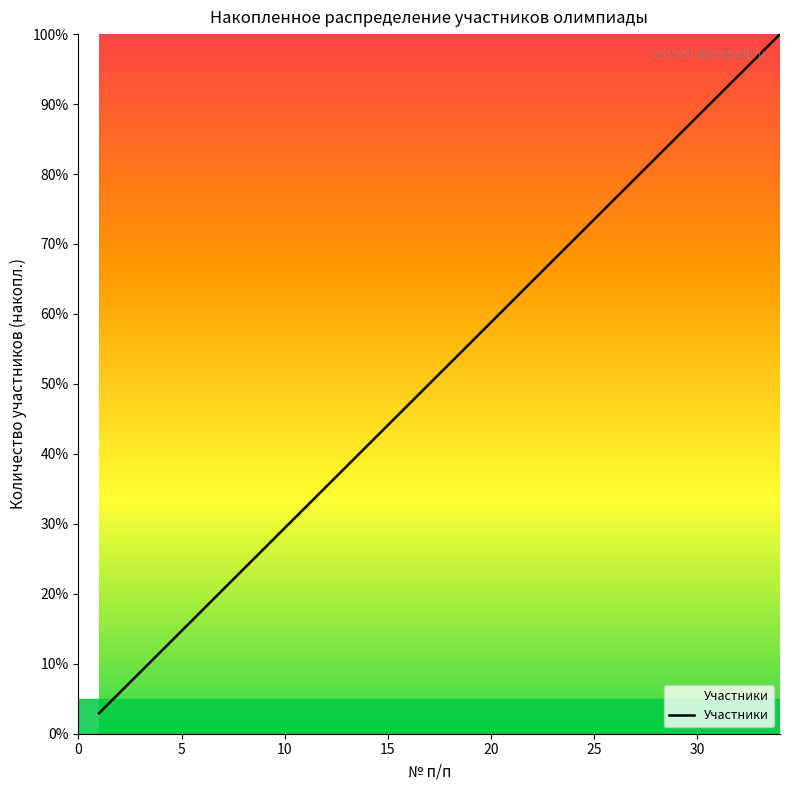

What is the maximum value shown in the chart?

100.0